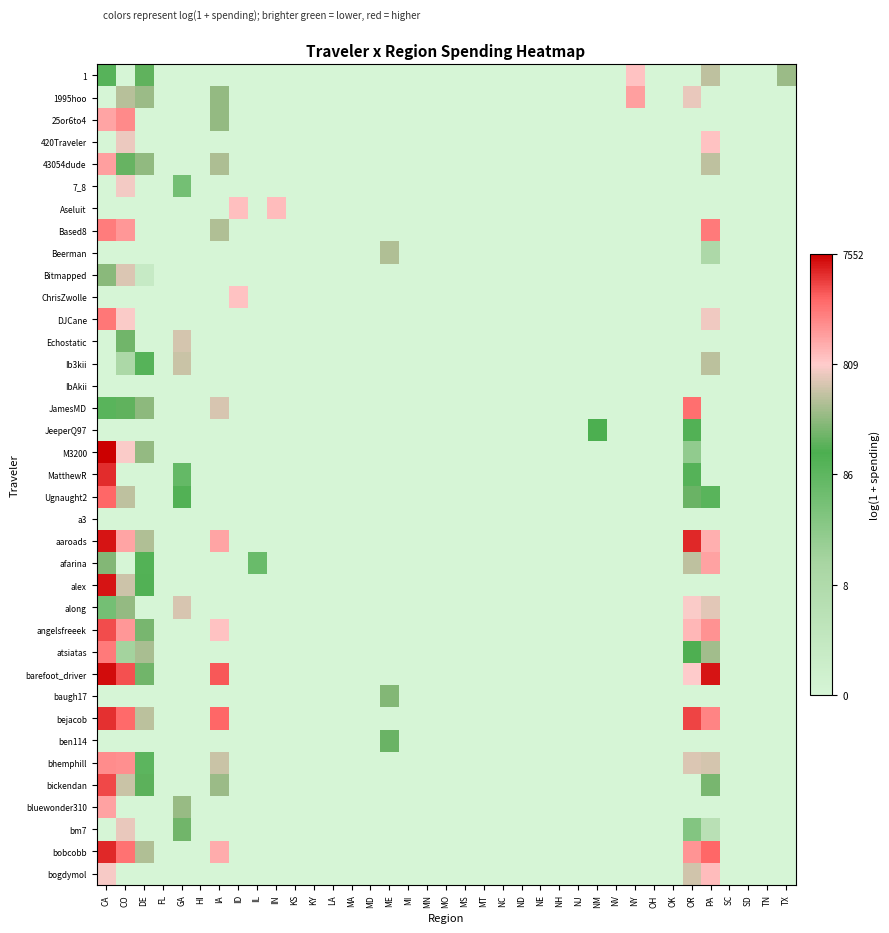

How many categories are shown in the chart?

37